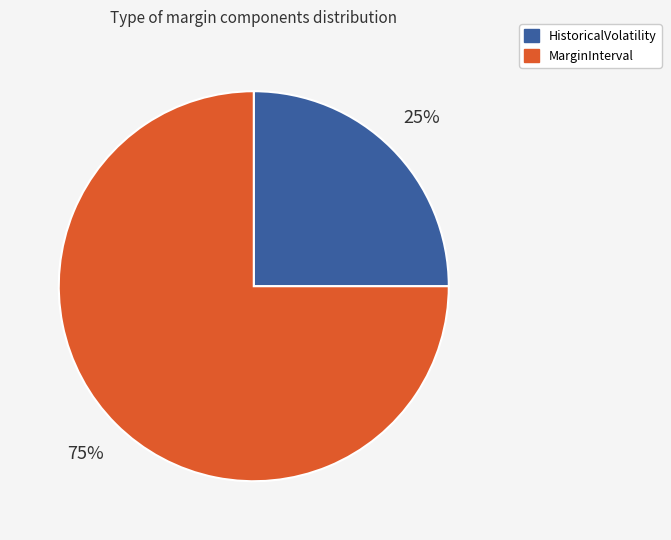

To the nearest percent, what is the difference between the largest and smallest slice percentages?

50%